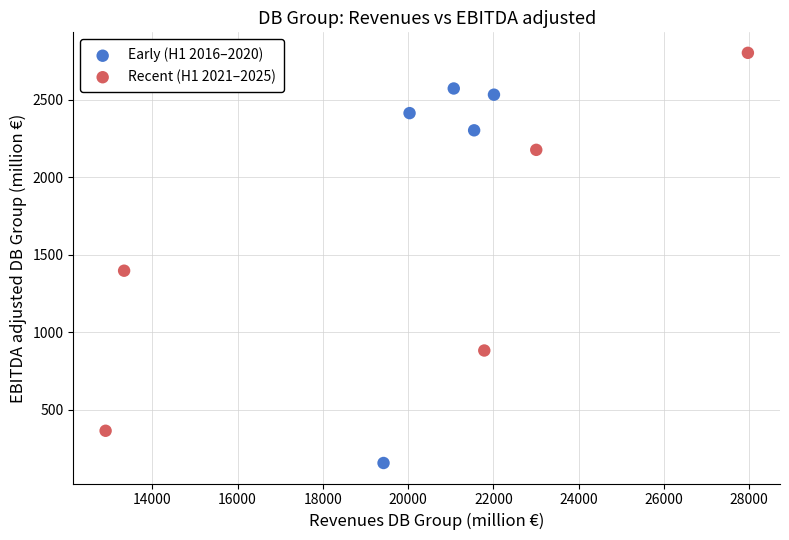

Which series contains the highest Y value?

Recent (H1 2021–2025)